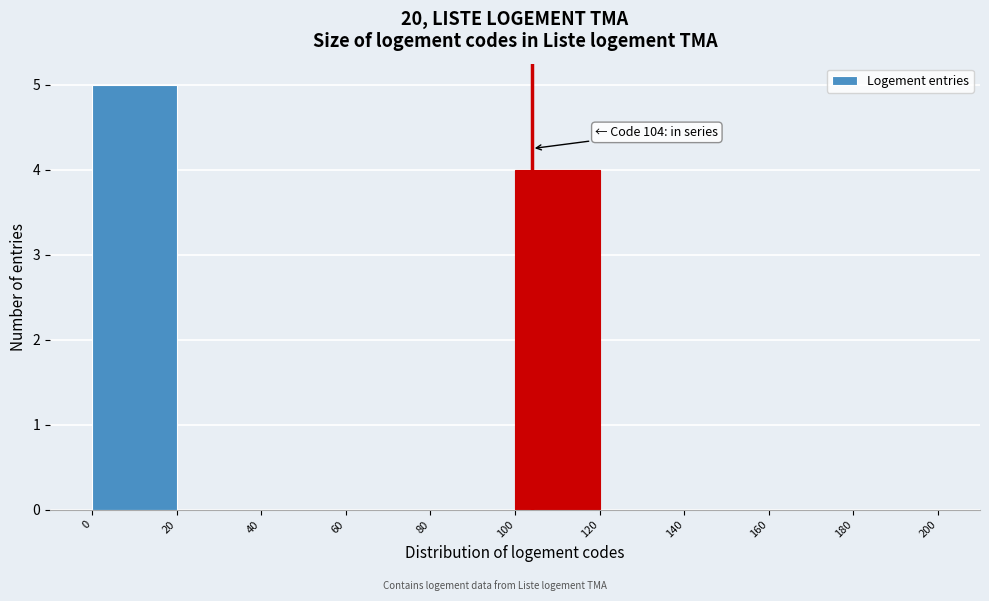

Over which range of the x-axis is the bar tallest?

0 to 20